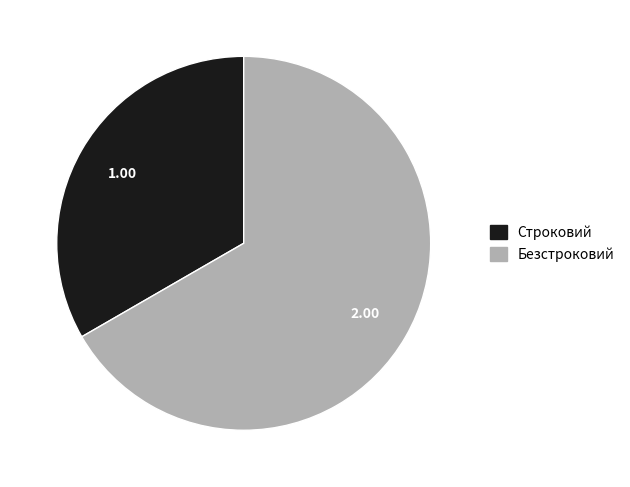

The Безстроковий slice represents 58% of the pie. True or false?

False